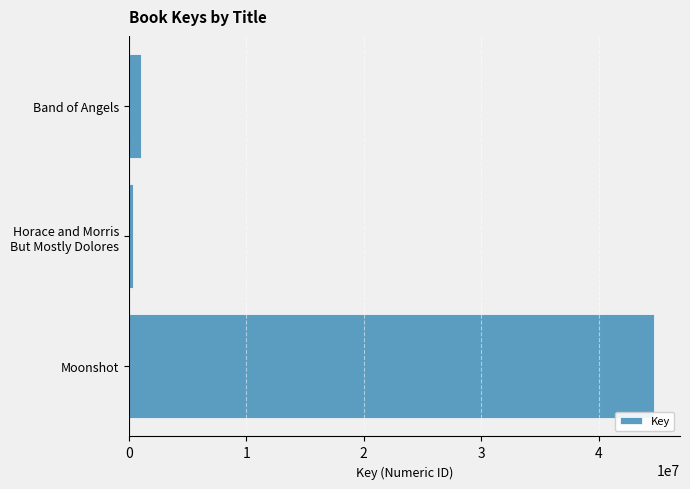

The chart shows a value of 1053574 at Band of Angels. True or false?

True